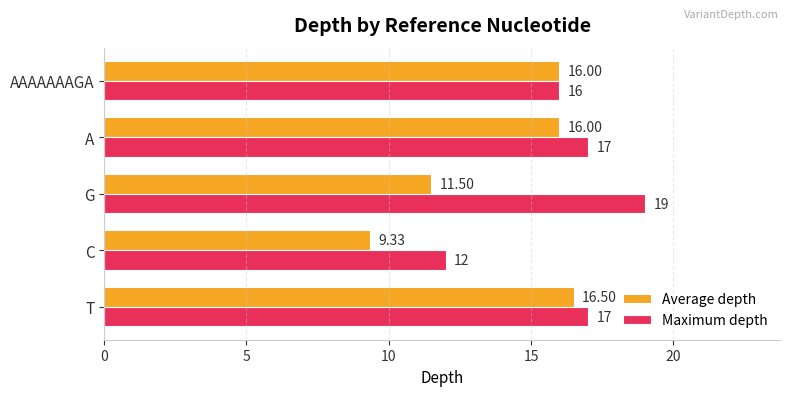

At which label is Maximum depth closest to 15?

AAAAAAAGA